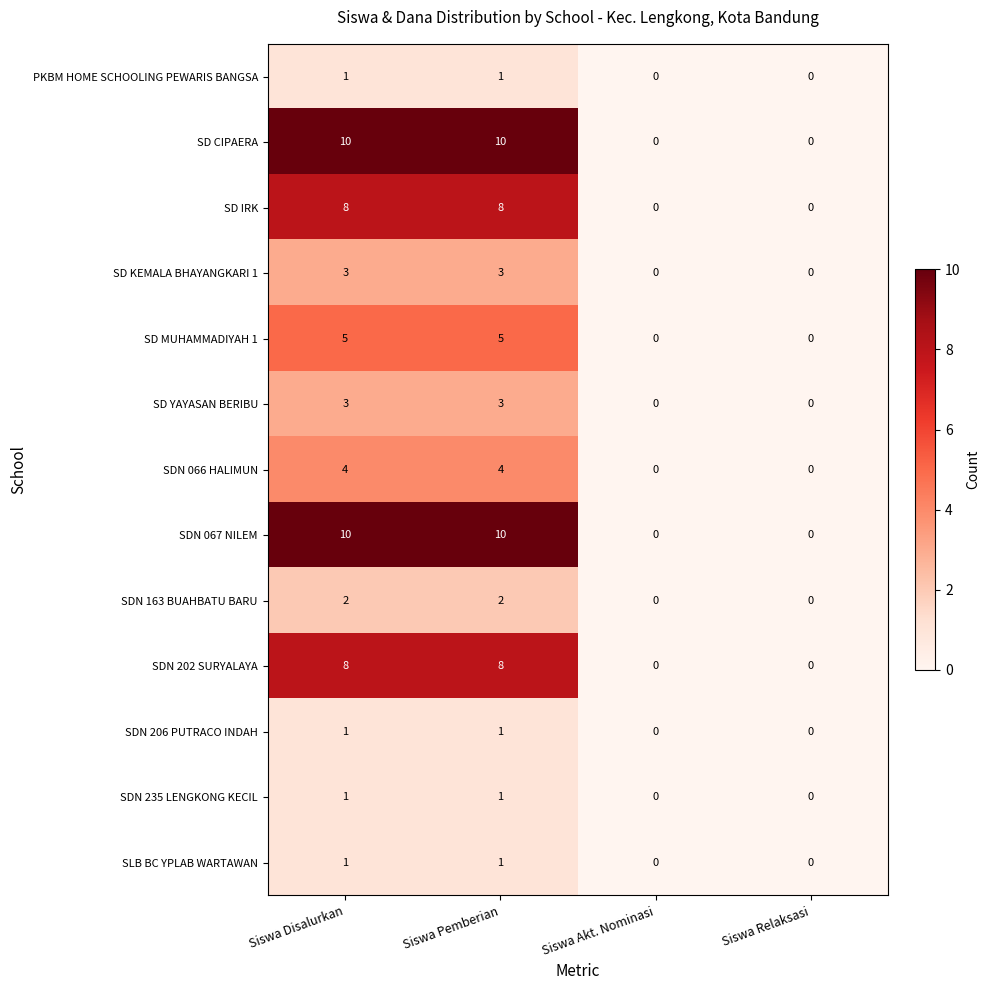

Is it true that SDN 206 PUTRACO INDAH equals -1 at Siswa Relaksasi?

False